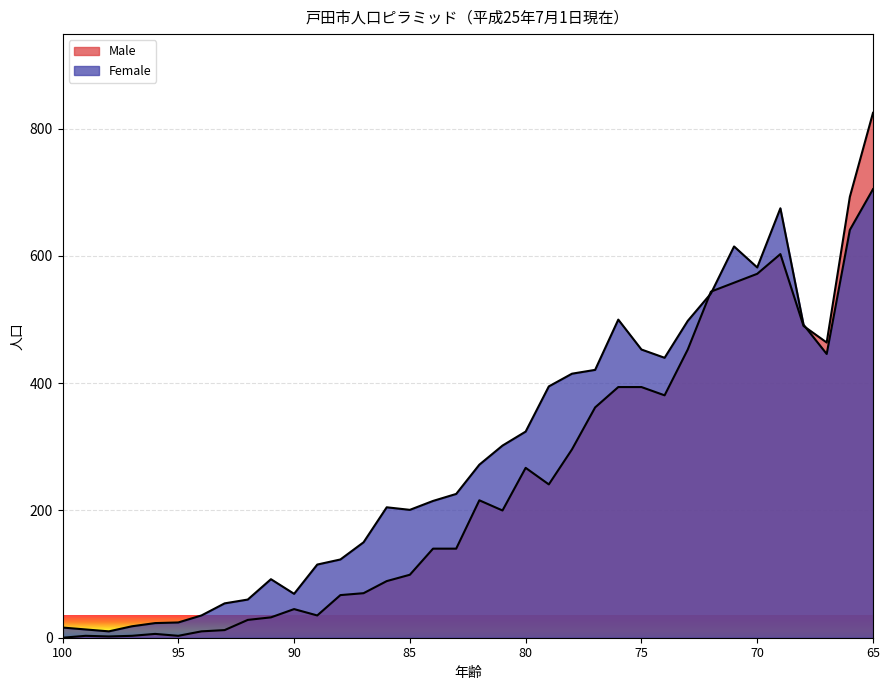

At which category is the sum across all series the highest?

65